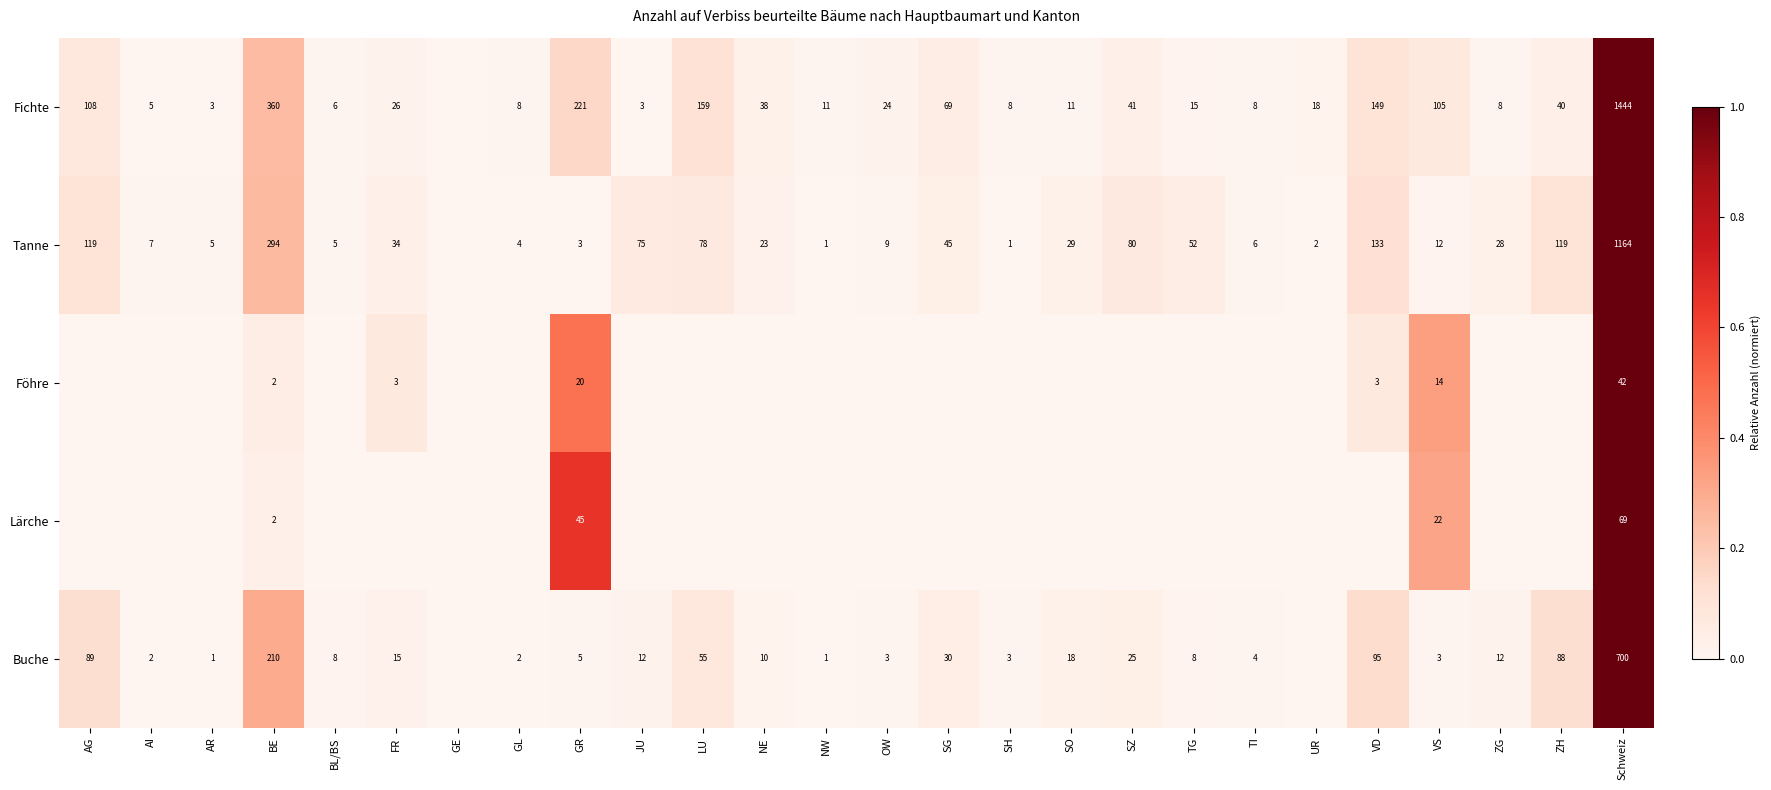

True or false: Buche has a value of 12 at JU.

True